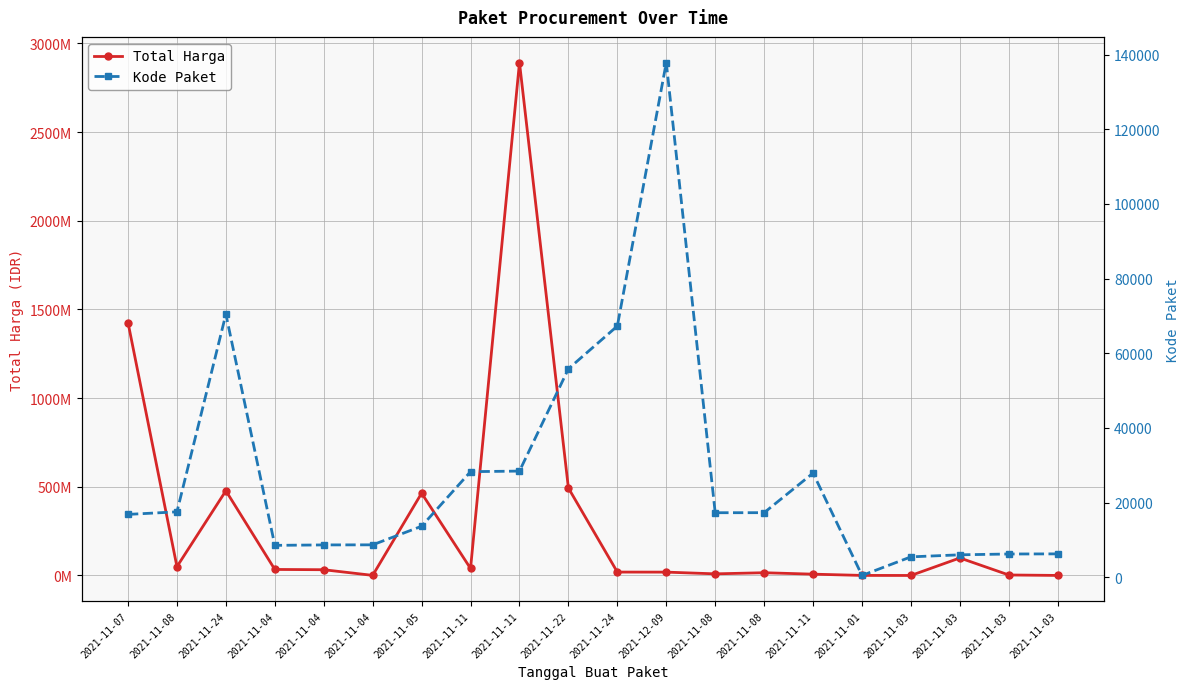

What is the maximum value for Kode Paket?

137876